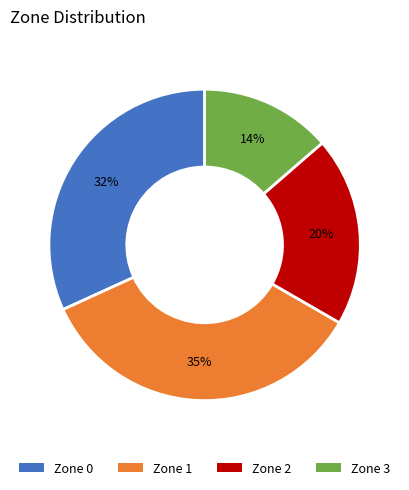

To the nearest percent, what is the average slice percentage?

25%